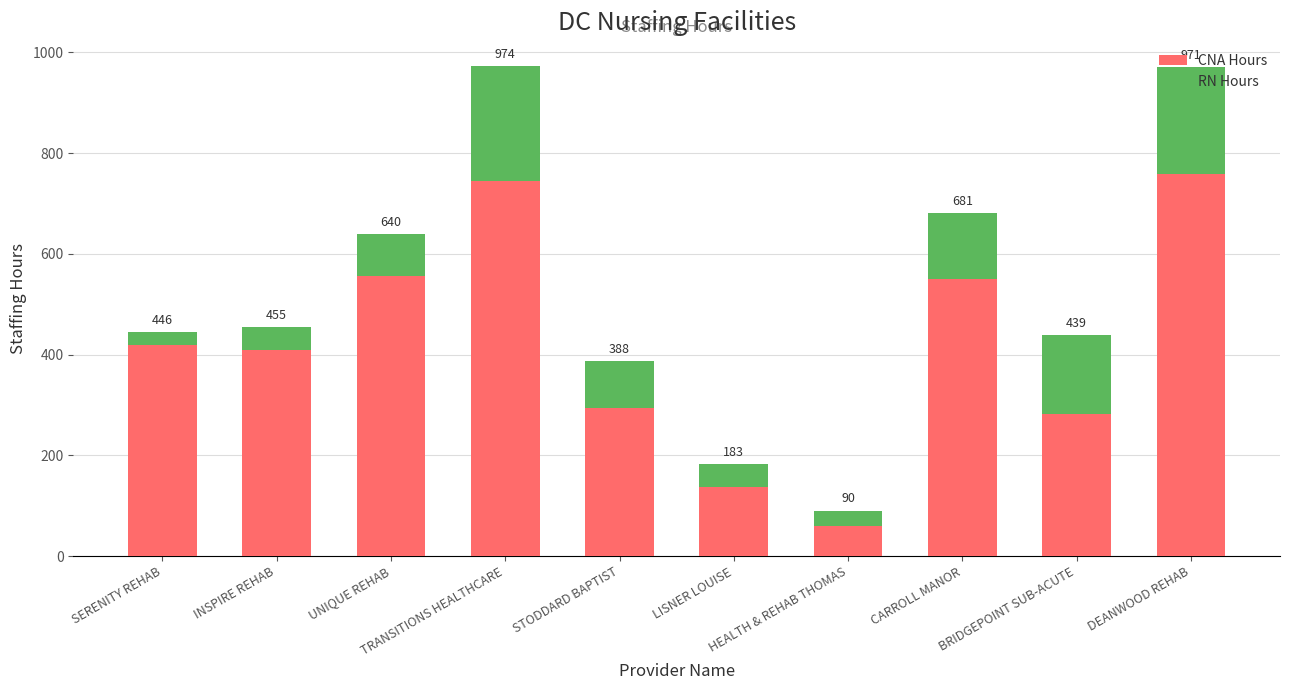

List the labels in order of RN Hours value, smallest first.

SERENITY REHAB, HEALTH & REHAB THOMAS, LISNER LOUISE, INSPIRE REHAB, UNIQUE REHAB, STODDARD BAPTIST, CARROLL MANOR, BRIDGEPOINT SUB-ACUTE, DEANWOOD REHAB, TRANSITIONS HEALTHCARE